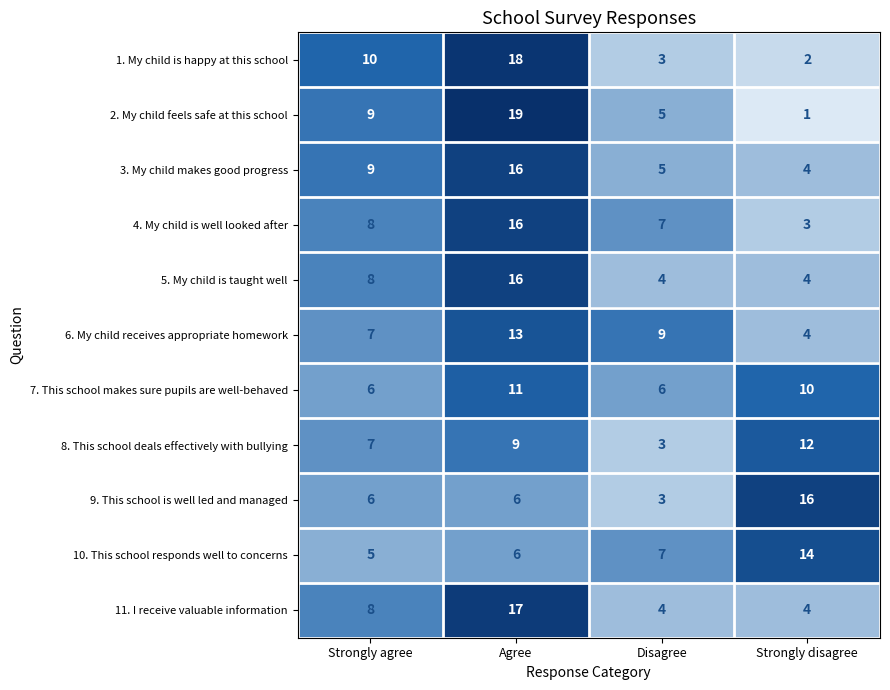

How many series are shown in this chart?

11